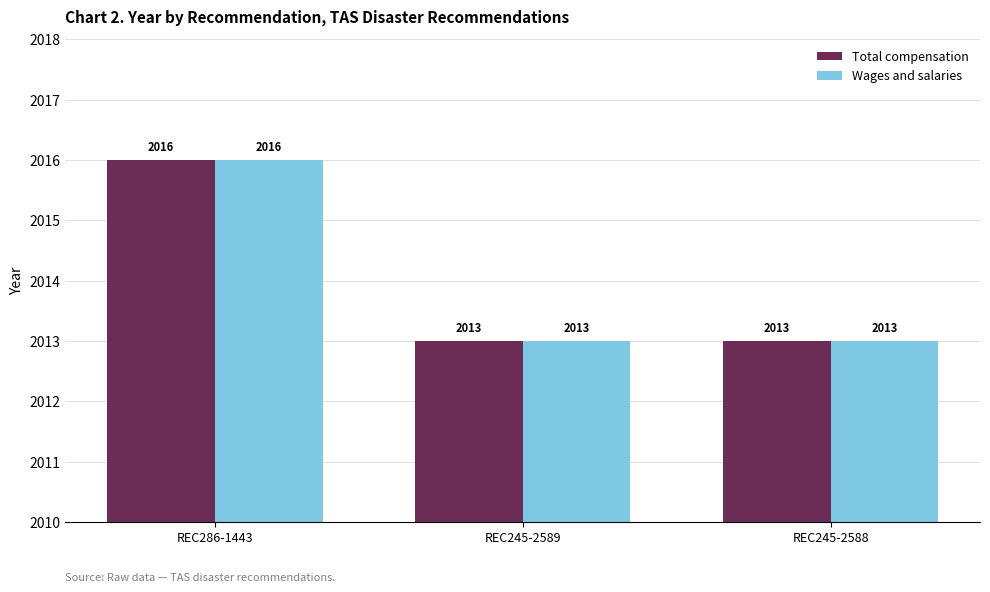

What is the total value across all series at REC286-1443?

4032